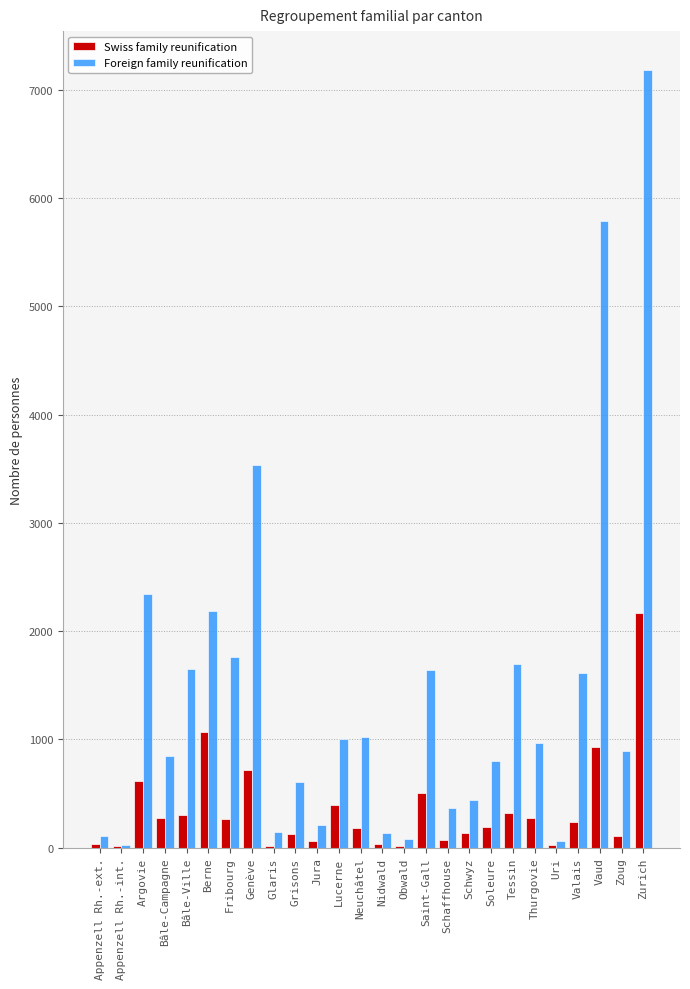

What is the sum of all Foreign family reunification values?

37102